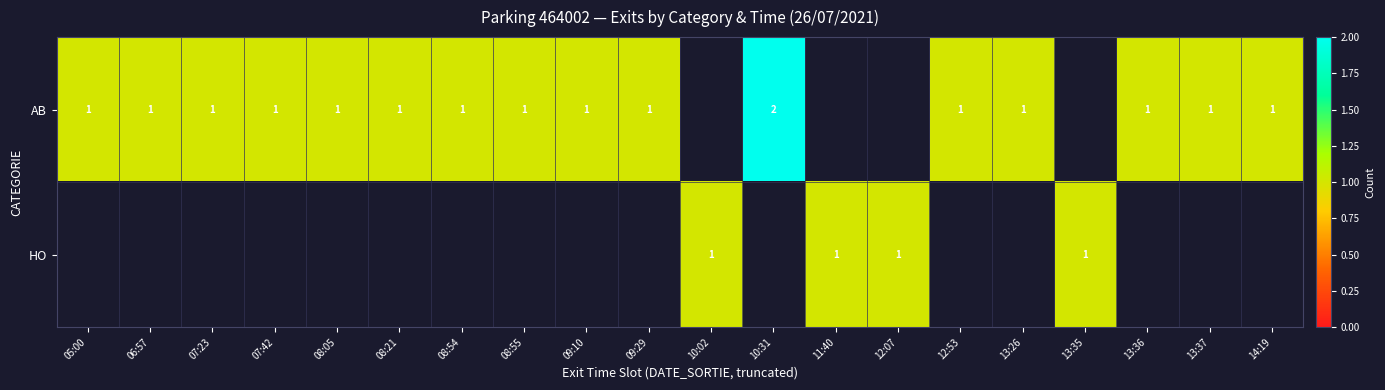

True or false: AB has a value of 1 at 08:21.

True